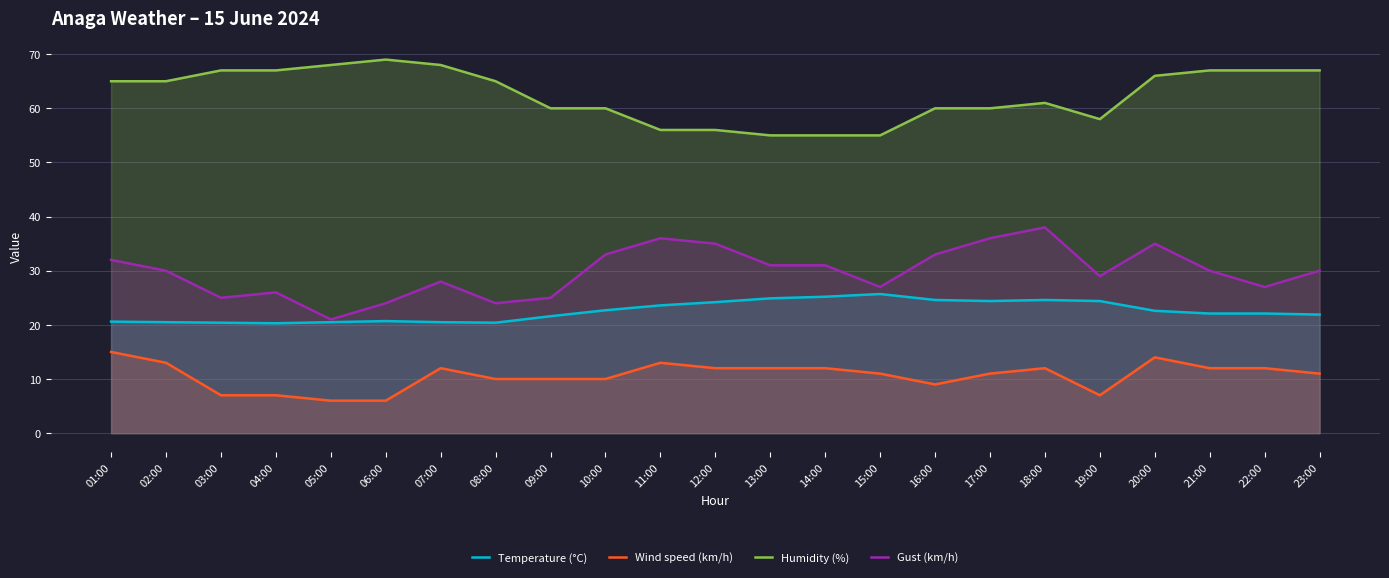

At 13:00, list the series in order from largest to smallest.

Humidity (%), Gust (km/h), Temperature (°C), Wind speed (km/h)